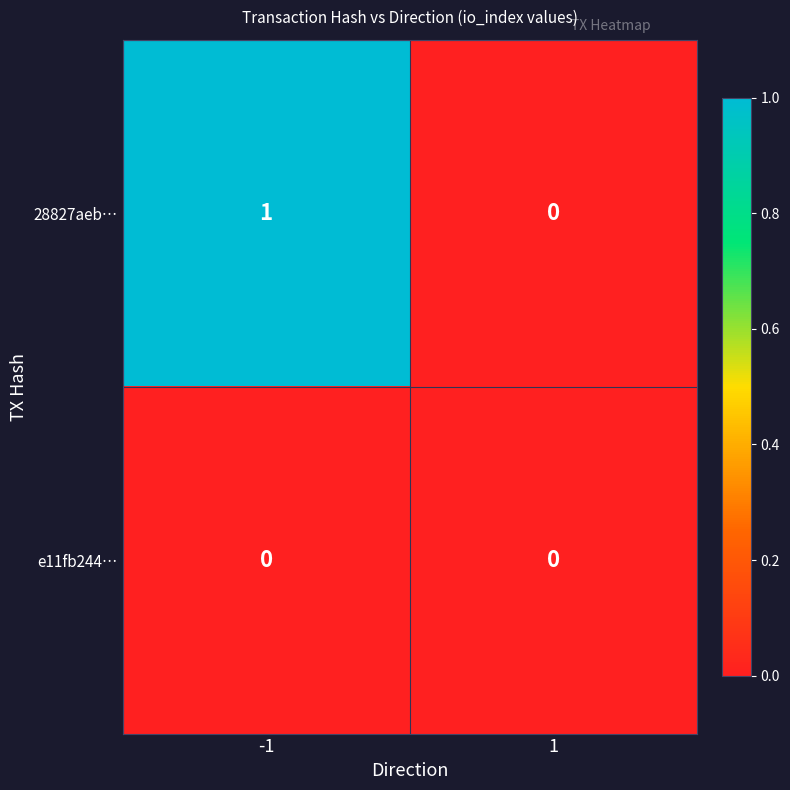

At which category is the sum across all series the highest?

-1